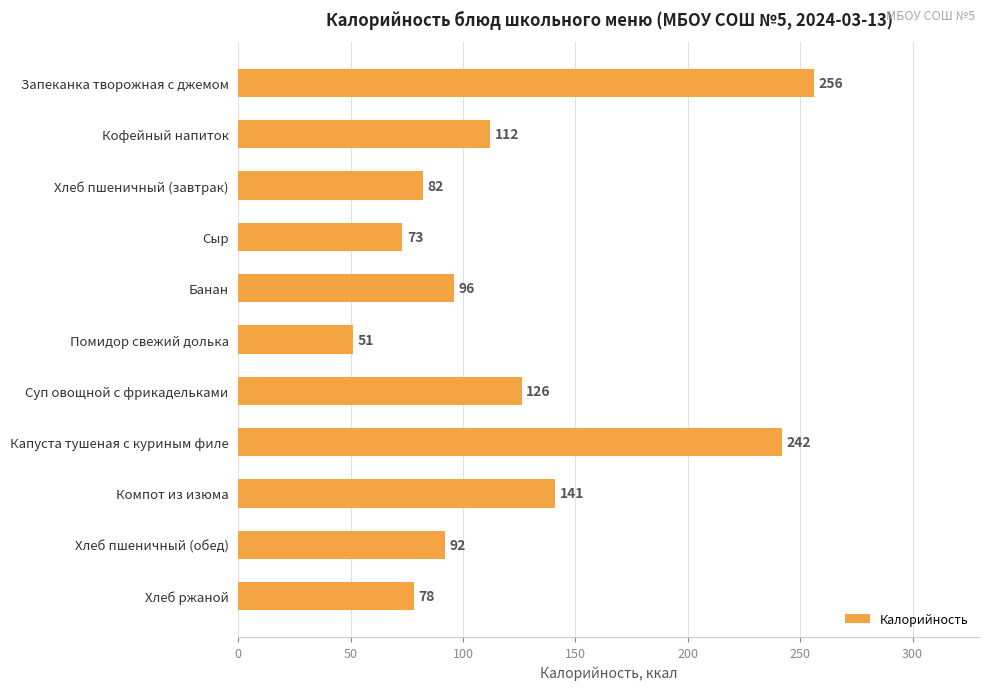

Rank the categories by value from highest to lowest.

Запеканка творожная с джемом, Капуста тушеная с куриным филе, Компот из изюма, Суп овощной с фрикадельками, Кофейный напиток, Банан, Хлеб пшеничный (обед), Хлеб пшеничный (завтрак), Хлеб ржаной, Сыр, Помидор свежий долька